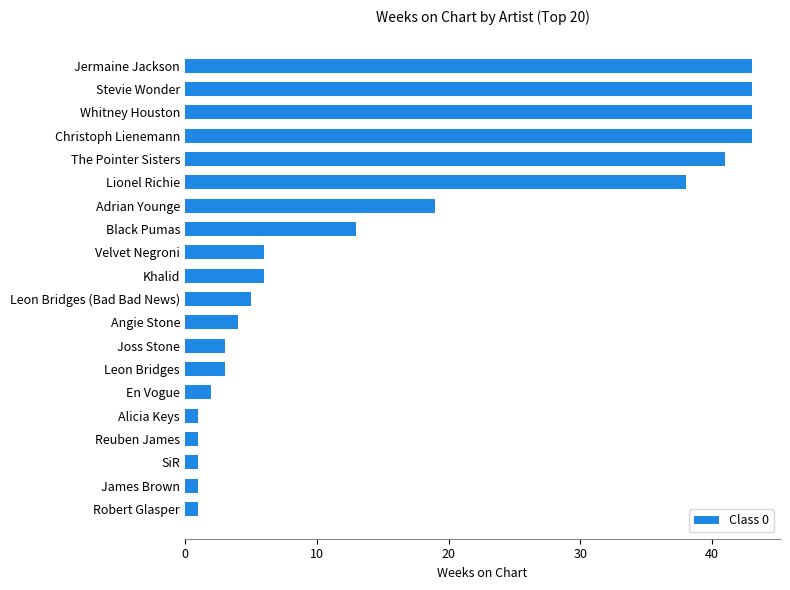

Are the bars grouped side by side (vs. stacked)?

No